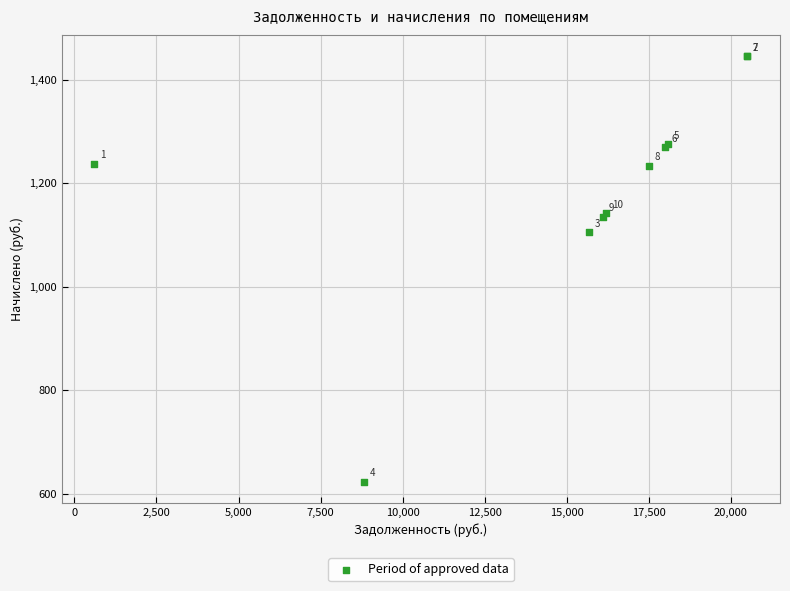

What Y value in the scatter plot is closest to 1034?

1105.7